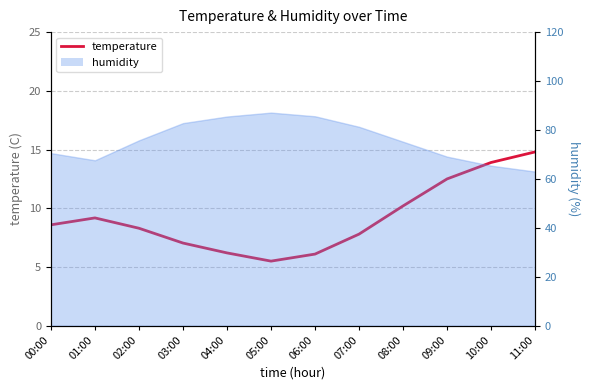

List the labels in order of value, largest first.

11:00, 10:00, 09:00, 08:00, 01:00, 00:00, 02:00, 07:00, 03:00, 04:00, 06:00, 05:00